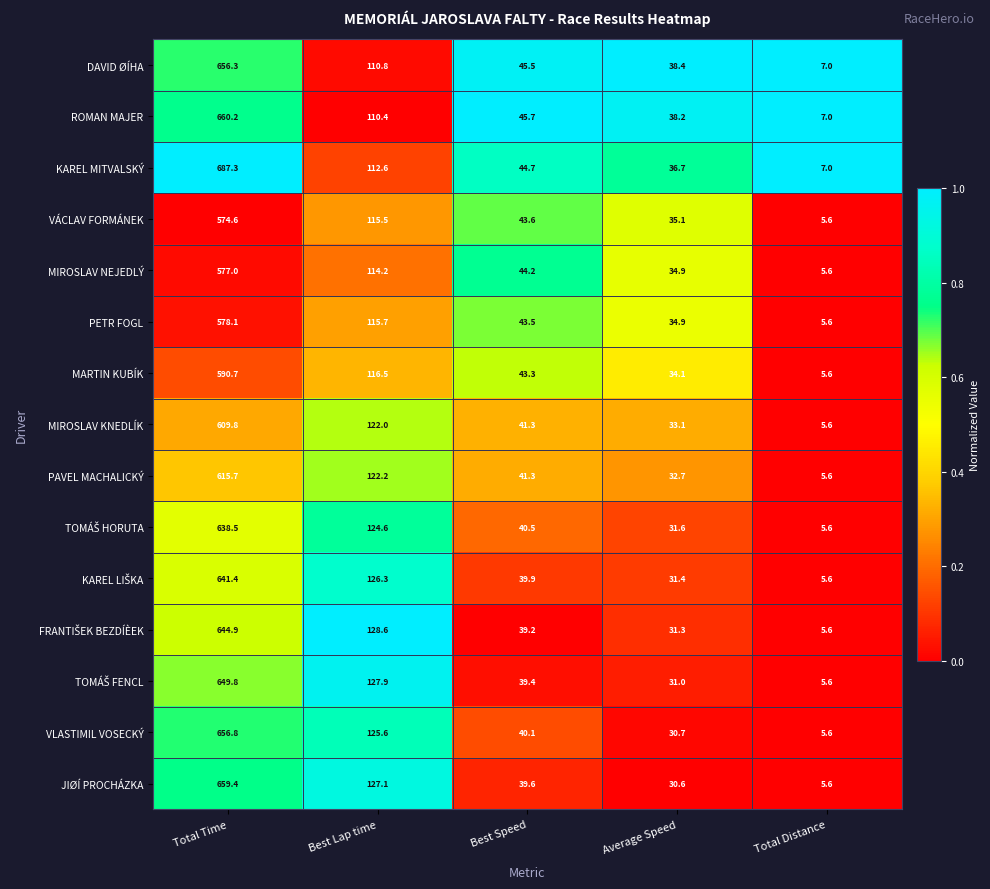

Is the value of VÁCLAV FORMÁNEK at Average Speed greater than the value of MIROSLAV KNEDLÍK at Total Time?

No